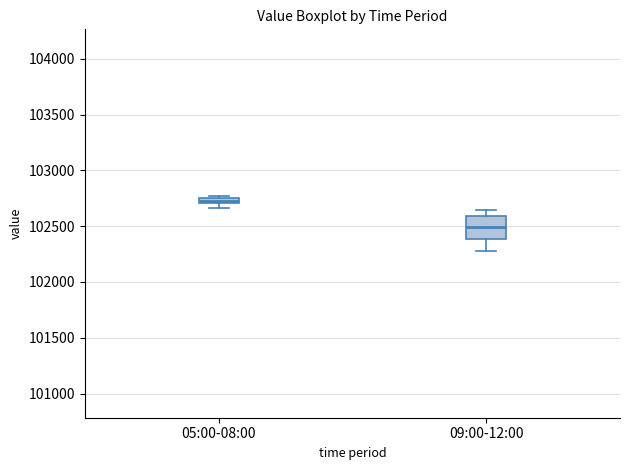

Comparing the boxes themselves (not the whiskers), which one is the tallest?

09:00-12:00